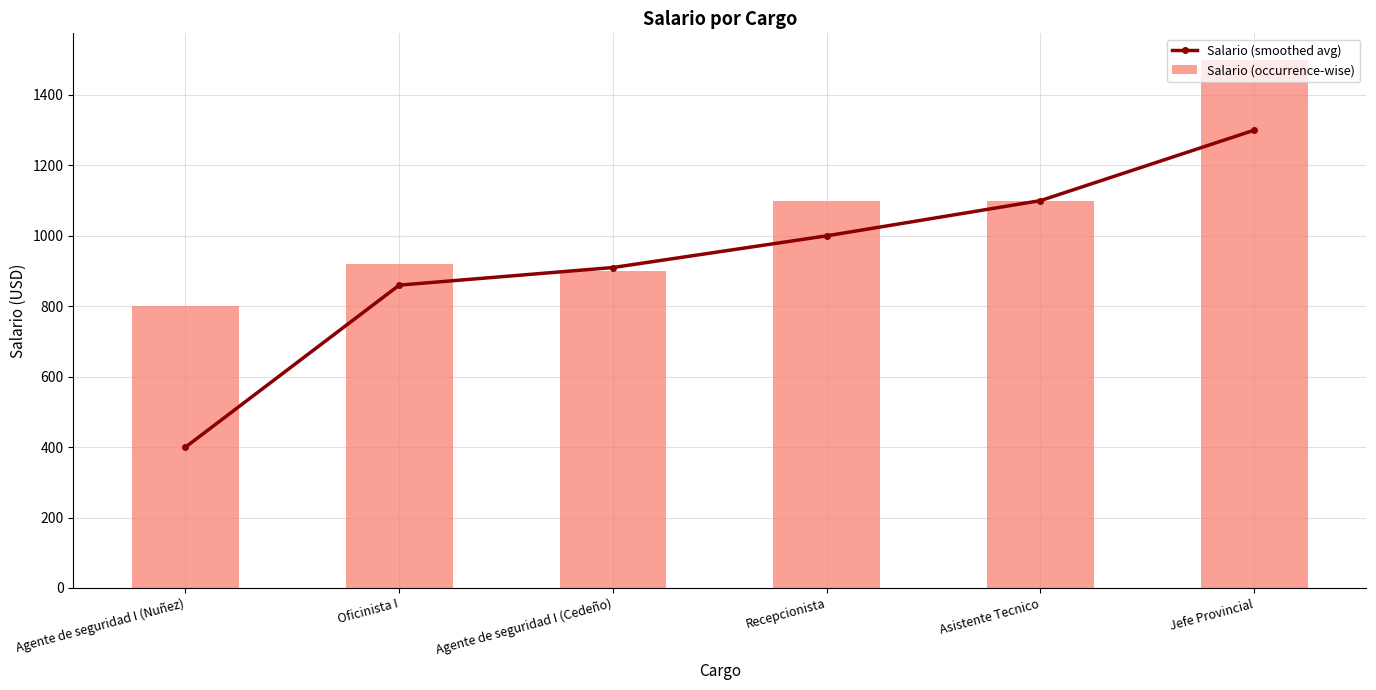

At which category is the sum across all series the highest?

Jefe Provincial